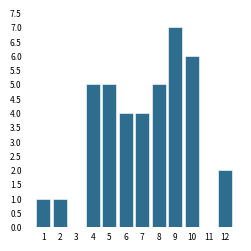

Reading left to right, list all the values displayed in this chart.

1=1	2=1	3=0	4=5	5=5	6=4	7=4	8=5	9=7	10=6	11=0	12=2